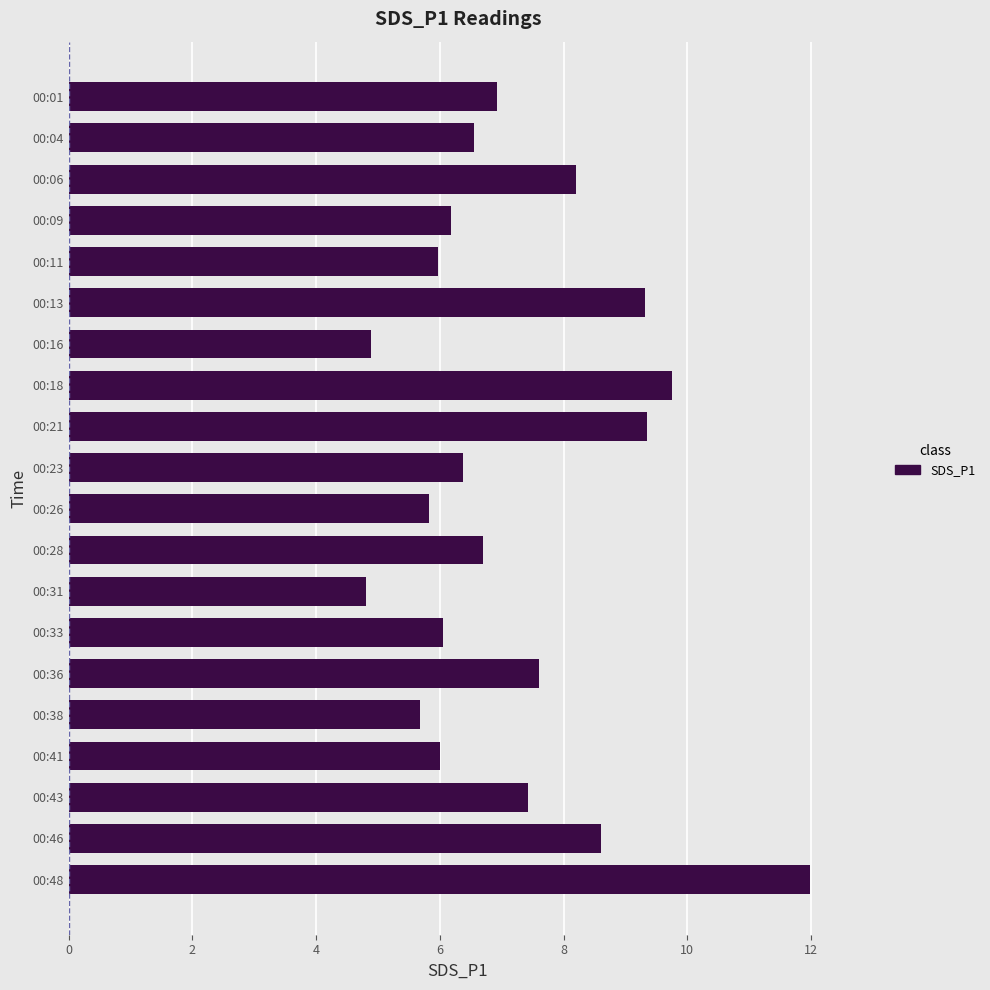

What is the value of the 12th bar from the top?

6.7